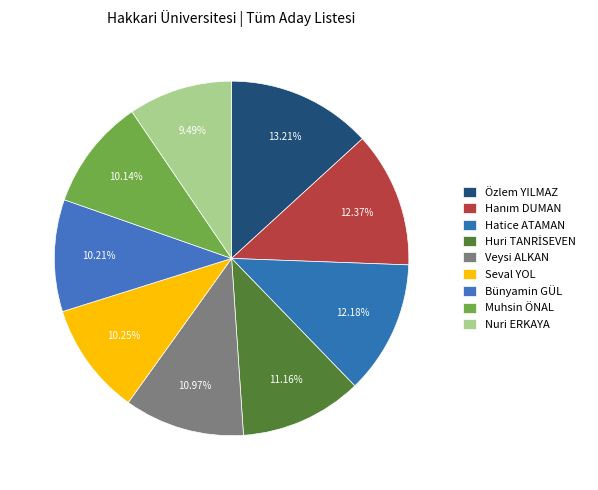

What percentage is the Nuri ERKAYA slice, to the nearest percent?

9%